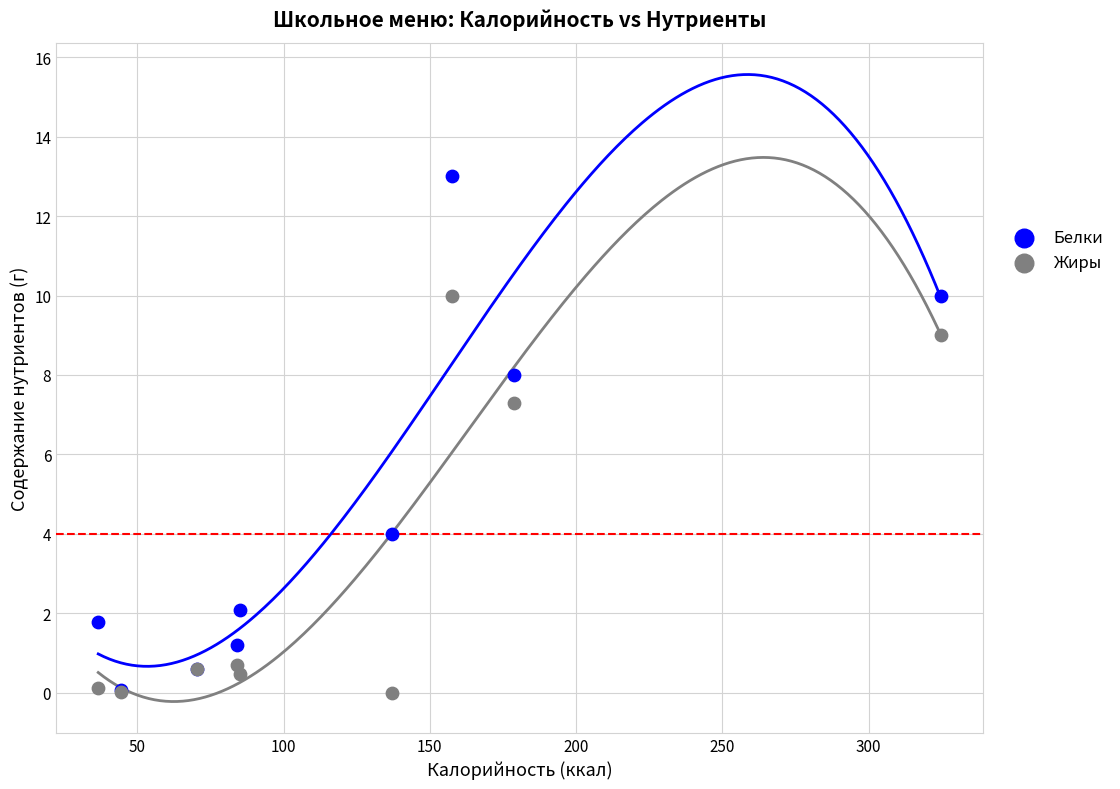

In the Жиры series, what Y value is closest to 5?

7.3